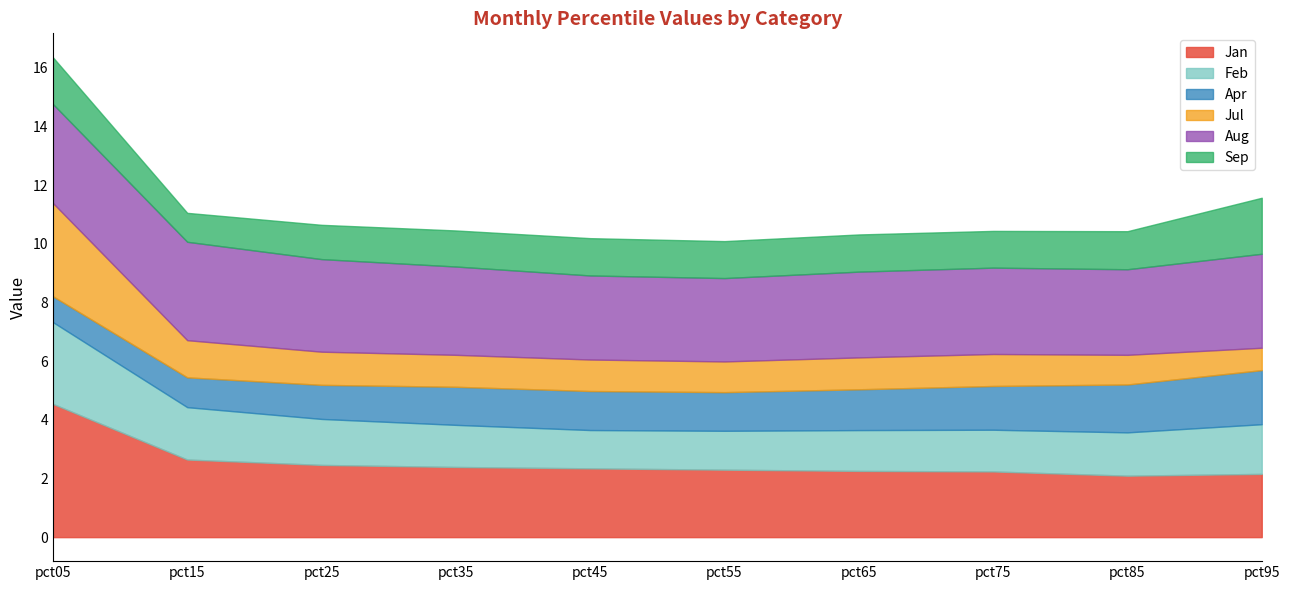

What is the smallest value displayed?

0.8